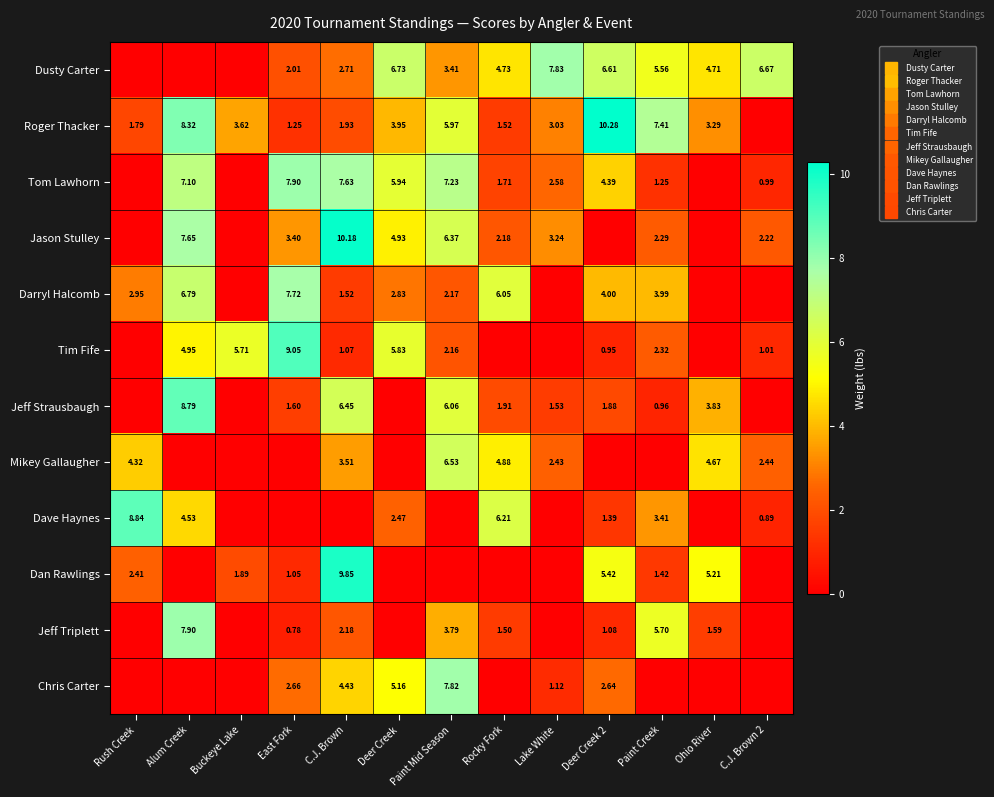

Between Paint Mid Season and Deer Creek 2, which series saw the biggest shift?

Mikey Gallaugher